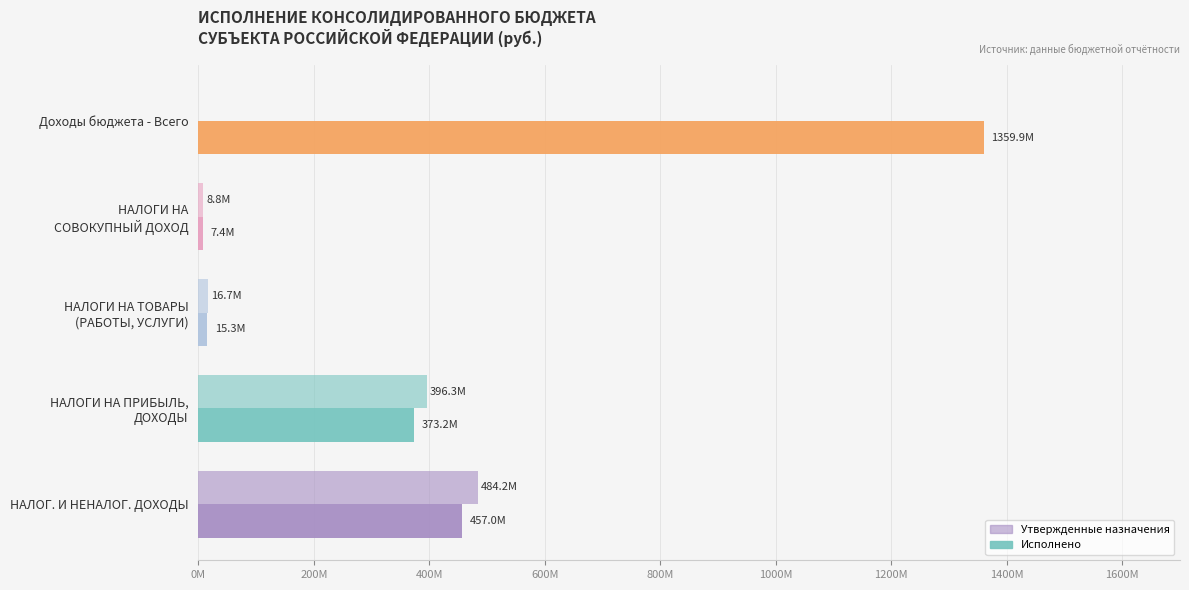

What is the average value of the Исполнено series?

442535579.4